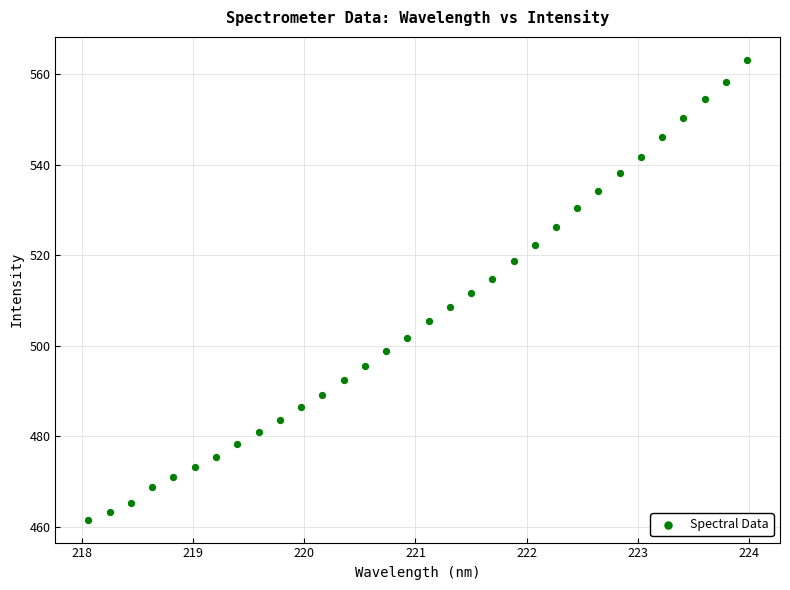

What is the range of X values (max minus min)?

5.9